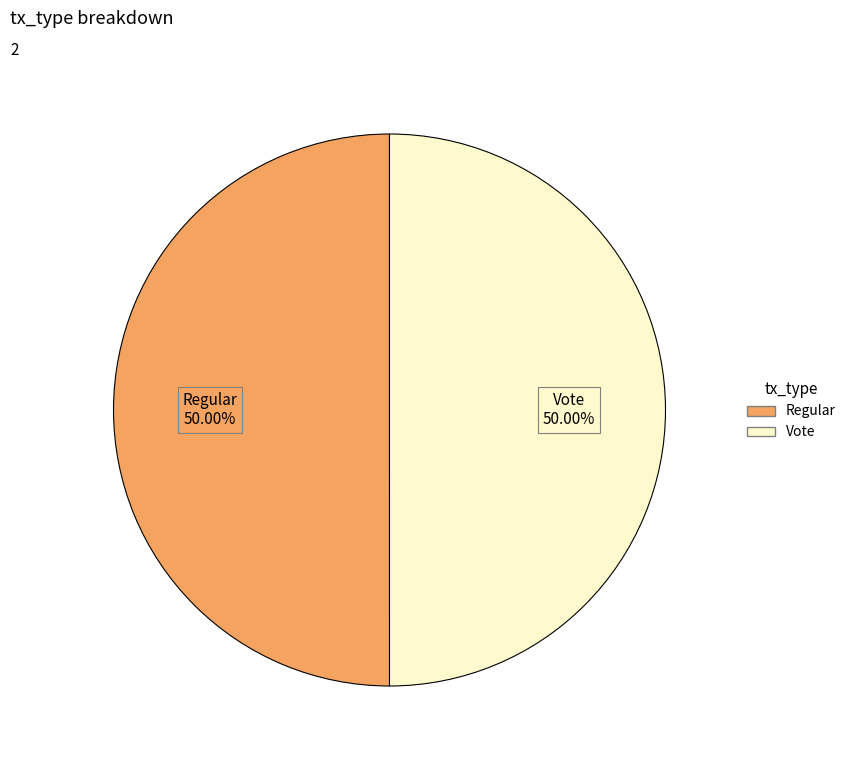

To the nearest percent, what is the combined percentage of Regular and Vote?

100%